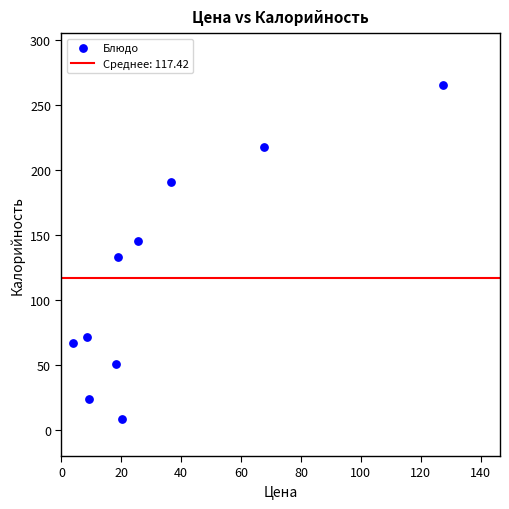

What is the average X value?

33.6